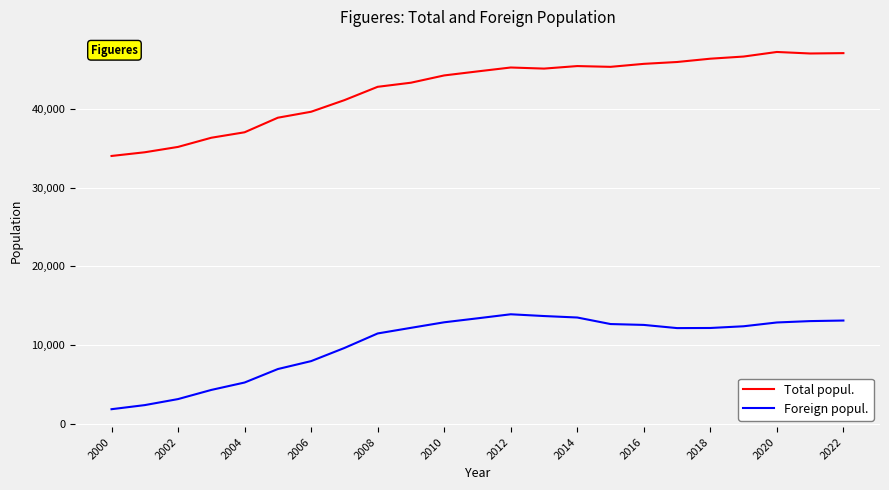

Rank the series by their maximum value, from lowest to highest.

Foreign popul., Total popul.